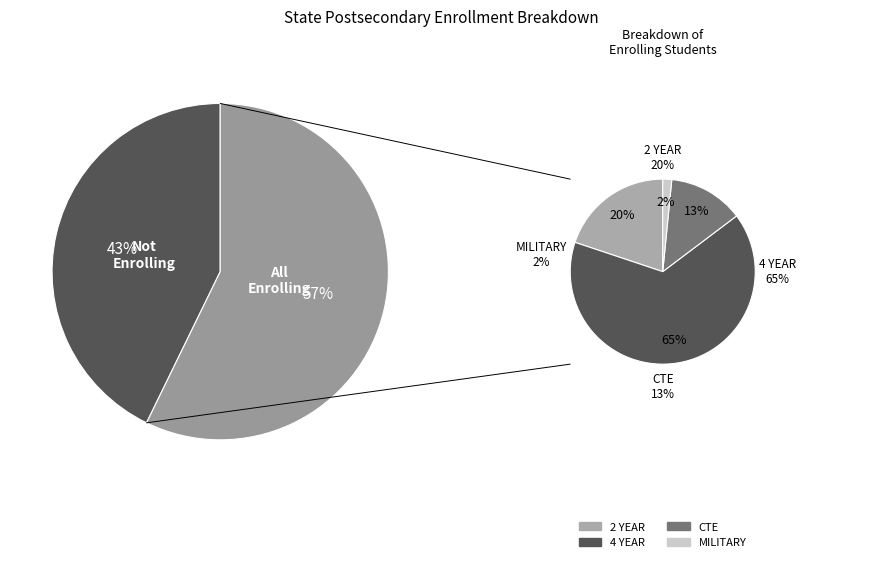

What percentage is NOT represented by MILITARY?

98.4%